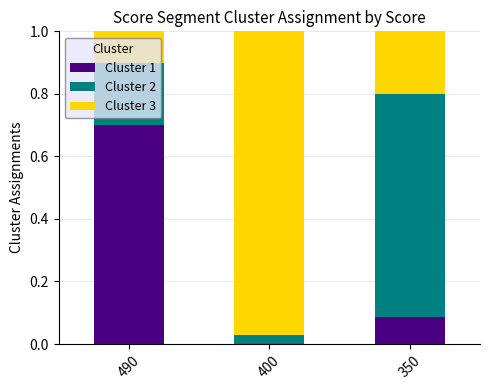

At which label does Cluster 1 reach its peak?

490